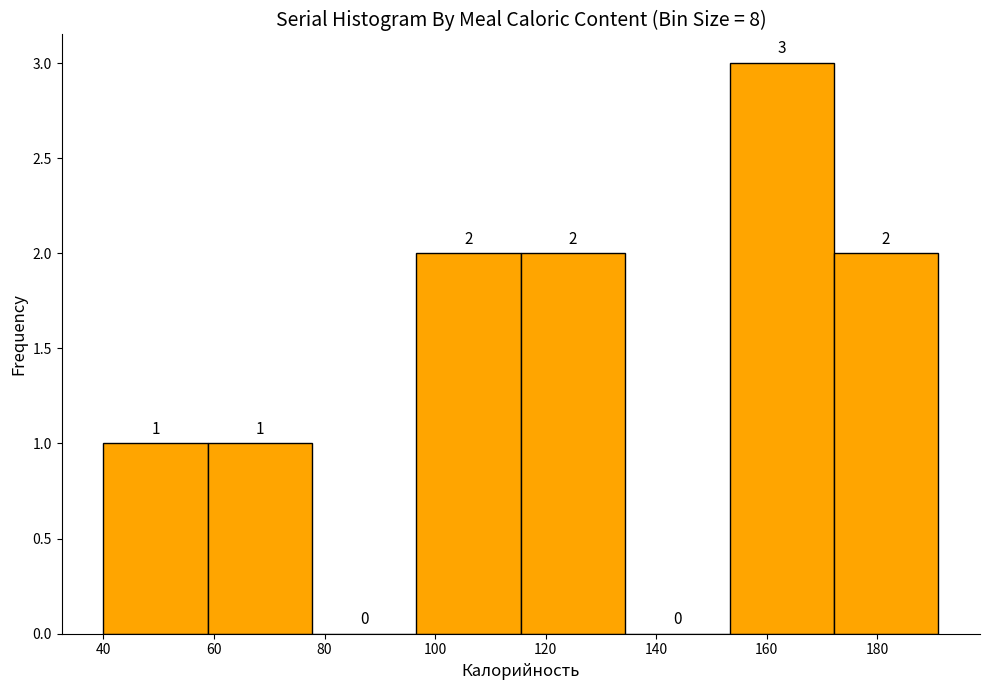

Reading left to right, list every bar in this chart as the range it spans on the x-axis followed by its height. The bar edges are not printed on the chart, so give them approximately, as read against the axis.

40 to 58: 1
58 to 78: 1
78 to 96: 0
96 to 116: 2
116 to 134: 2
134 to 154: 0
154 to 172: 3
172 to 192: 2